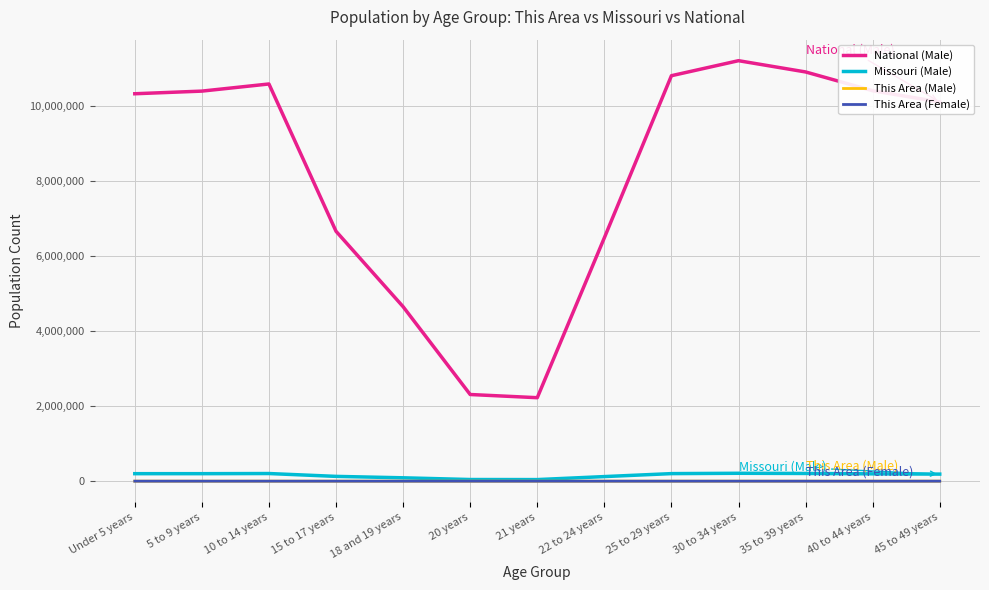

Which series has the largest range (max minus min)?

National (Male)